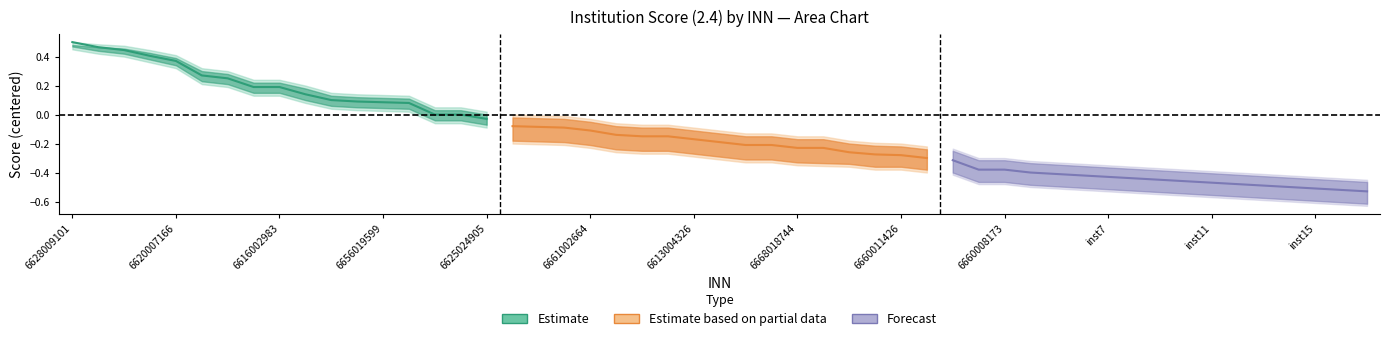

How many data points does each series have?

17